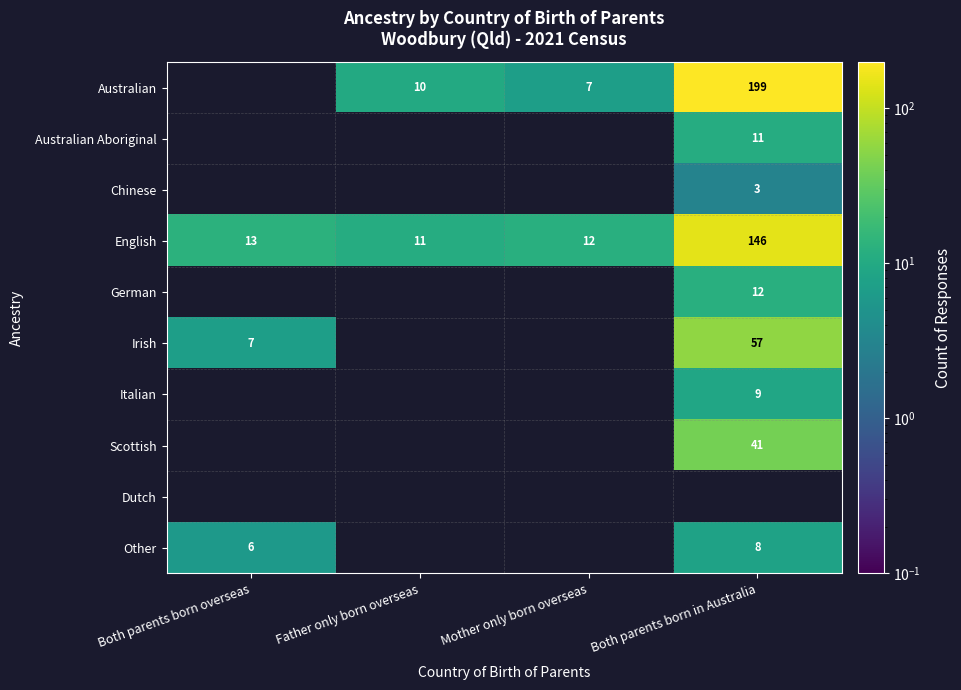

How many series are shown in this chart?

10